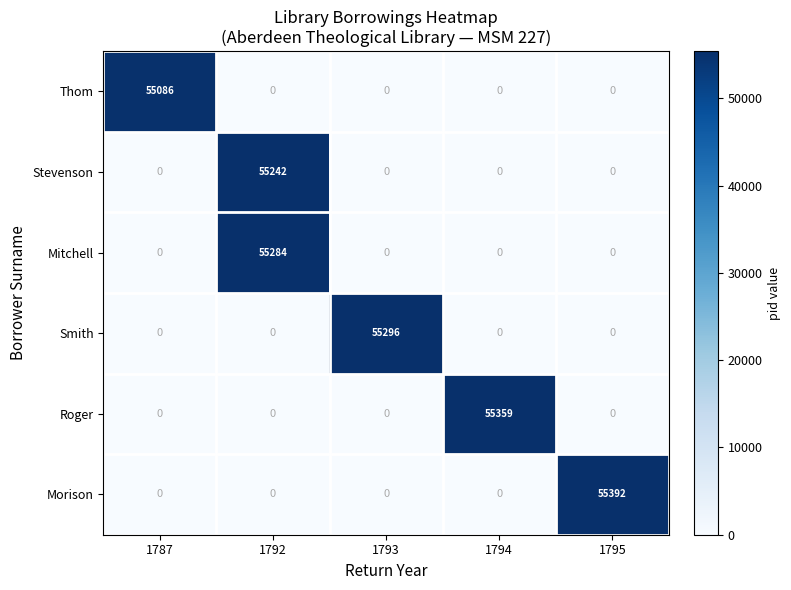

What is the average value of the Roger series?

11072